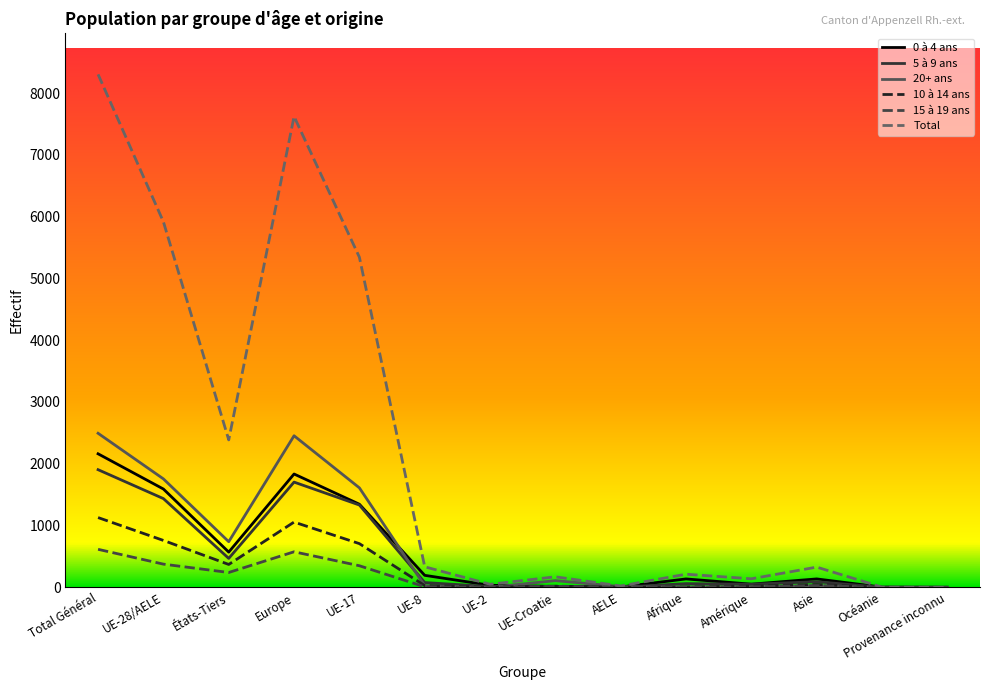

Between Europe and Asie, which series saw the biggest shift?

Total